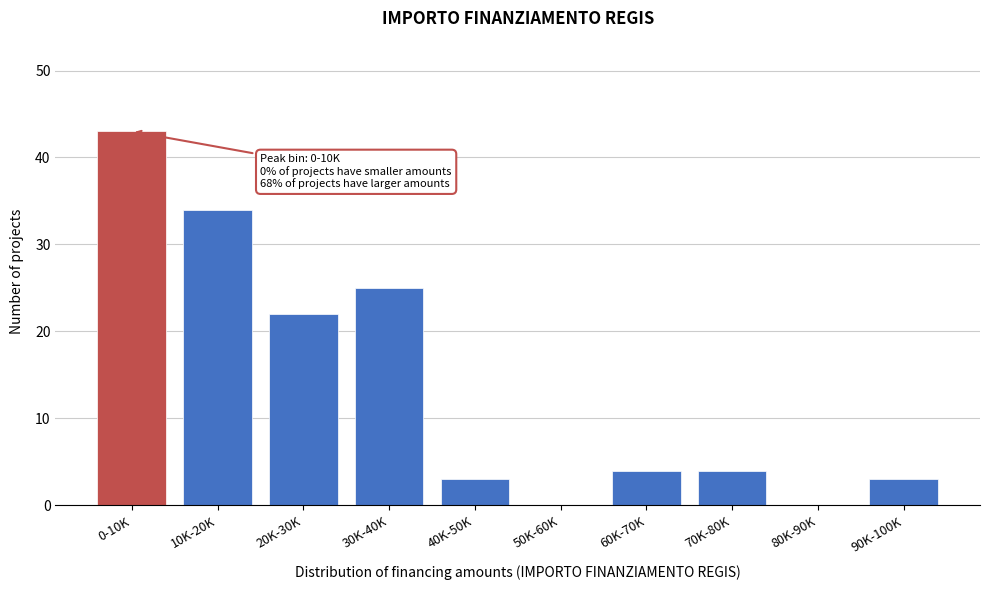

Reading left to right, list all the values displayed in this chart.

0-10K=43	10K-20K=34	20K-30K=22	30K-40K=25	40K-50K=3	50K-60K=0	60K-70K=4	70K-80K=4	80K-90K=0	90K-100K=3